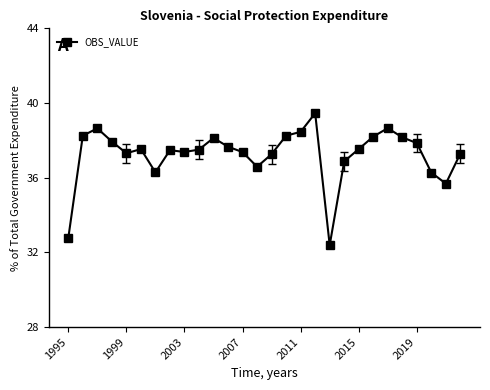

What is the maximum value shown in the chart?

39.5